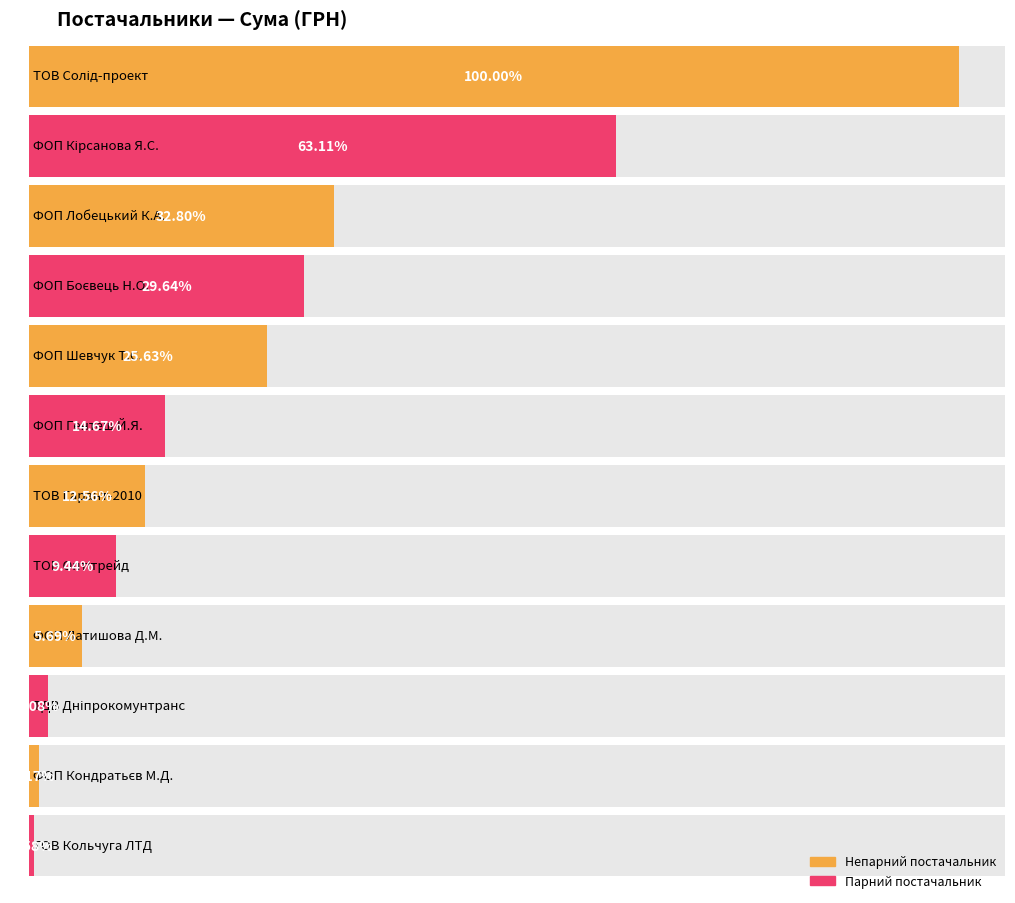

The value at ФОП Кірсанова Я.С. is 64342.0. True or false?

True